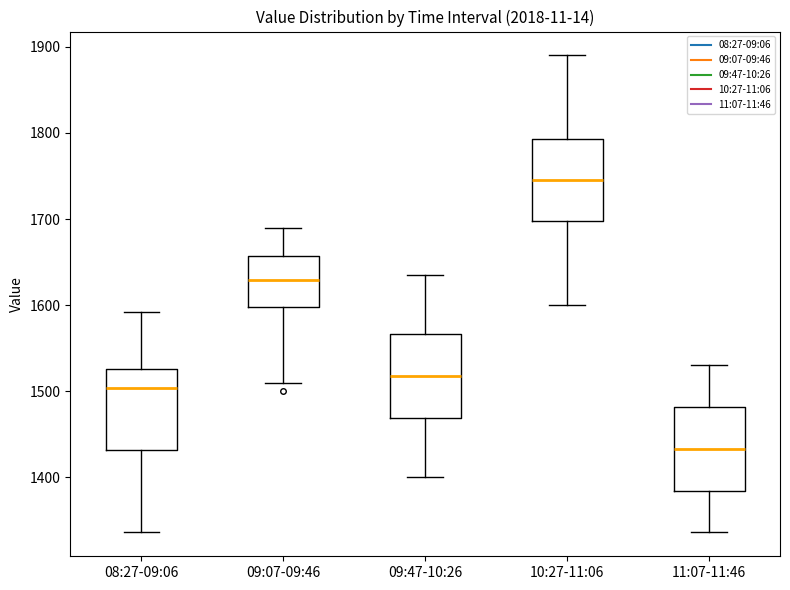

Reading left to right, transcribe this box plot: for each box, give where its median line is, the range the box spans, and where its two whiskers end, as read against the y-axis. The values are not printed on the chart, so give them approximately, as read against the axis.

08:27-09:06: median 1500, box 1430 to 1530, whiskers 1340 to 1590
09:07-09:46: median 1630, box 1600 to 1660, whiskers 1510 to 1690
09:47-10:26: median 1520, box 1470 to 1570, whiskers 1400 to 1640
10:27-11:06: median 1750, box 1700 to 1790, whiskers 1600 to 1890
11:07-11:46: median 1430, box 1380 to 1480, whiskers 1340 to 1530